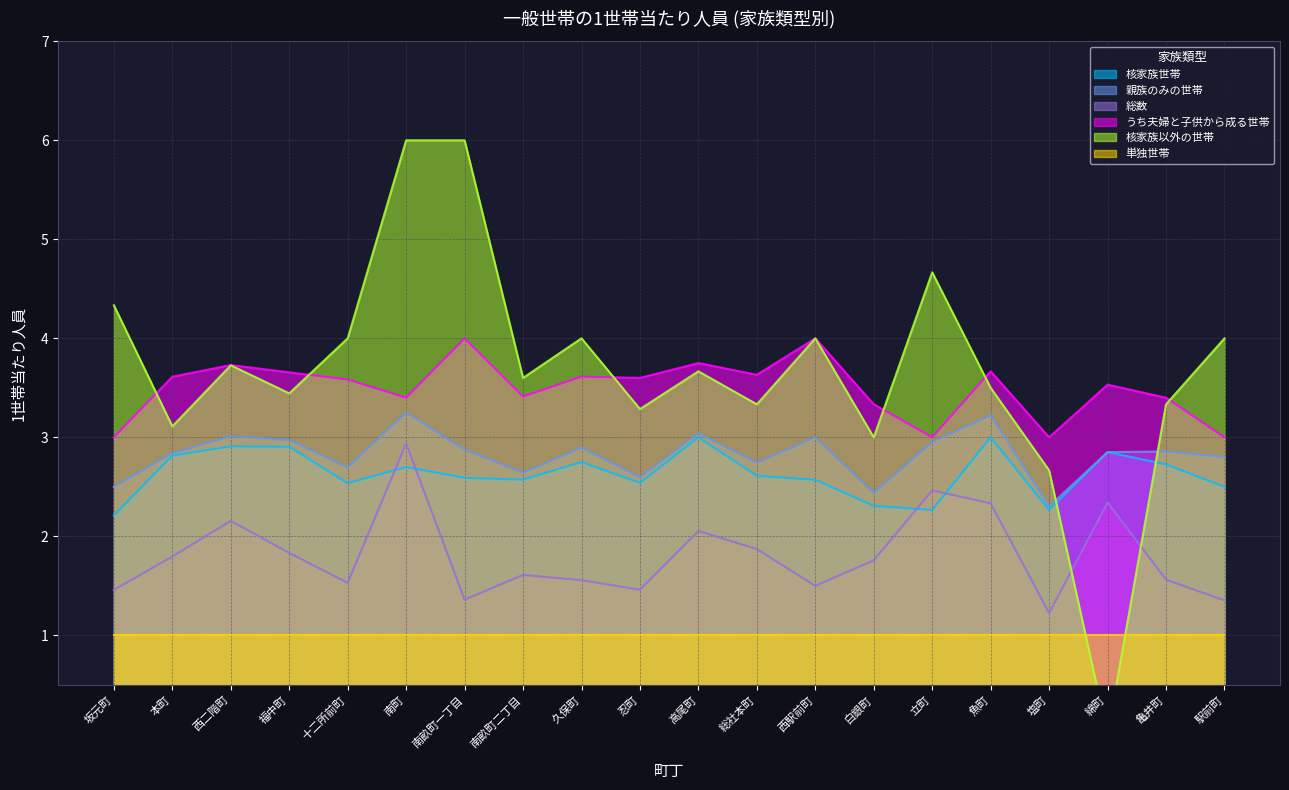

Is it true that 親族のみの世帯 equals 2.9 at 亀井町?

True